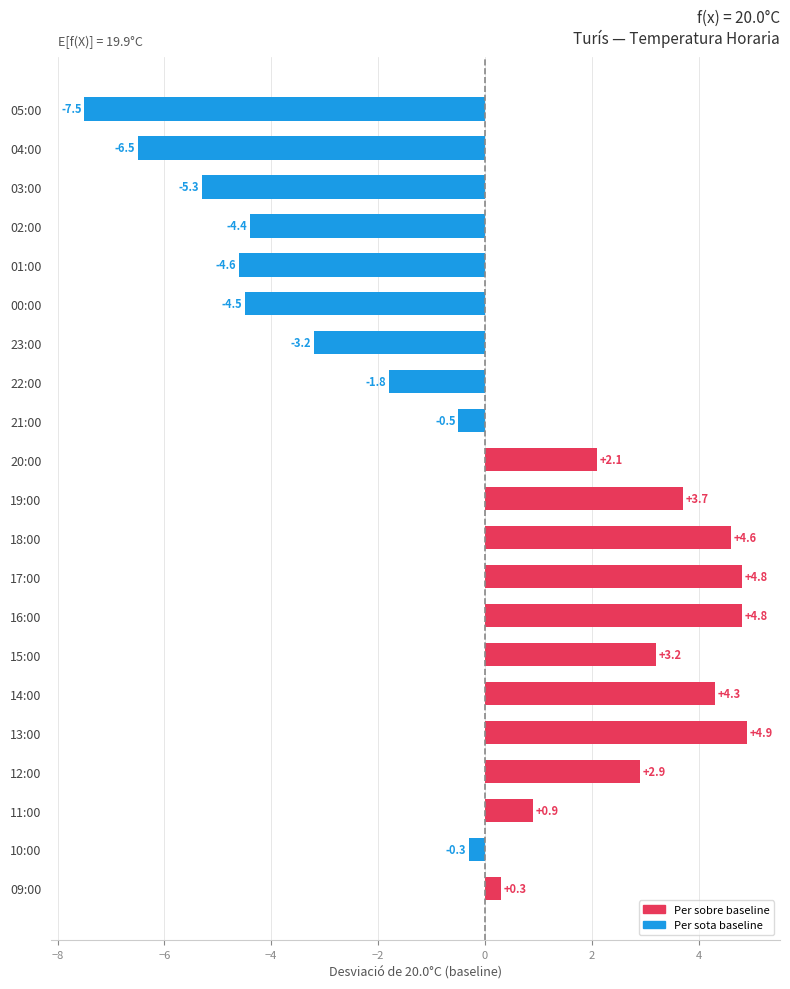

Which label corresponds to the smallest value in the chart?

05:00